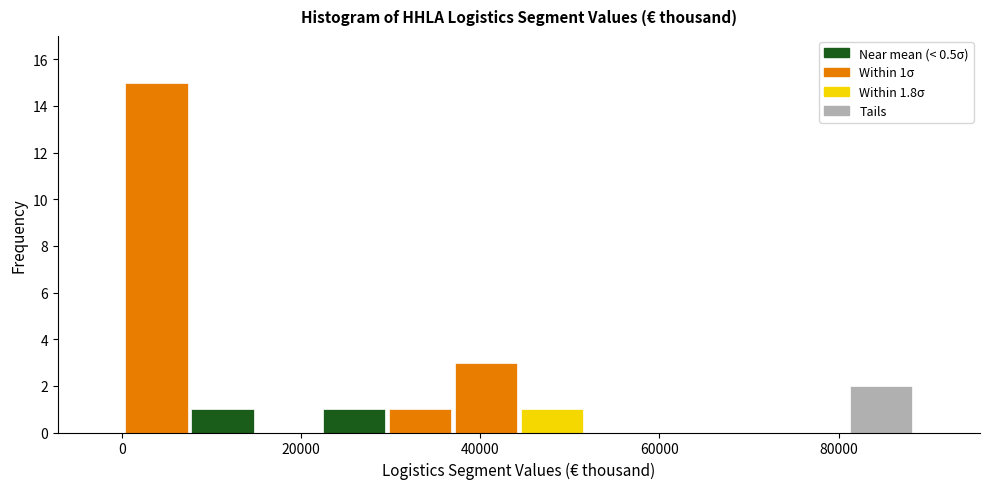

Read against the x-axis, roughly where is the centre of the tallest bar?

4000